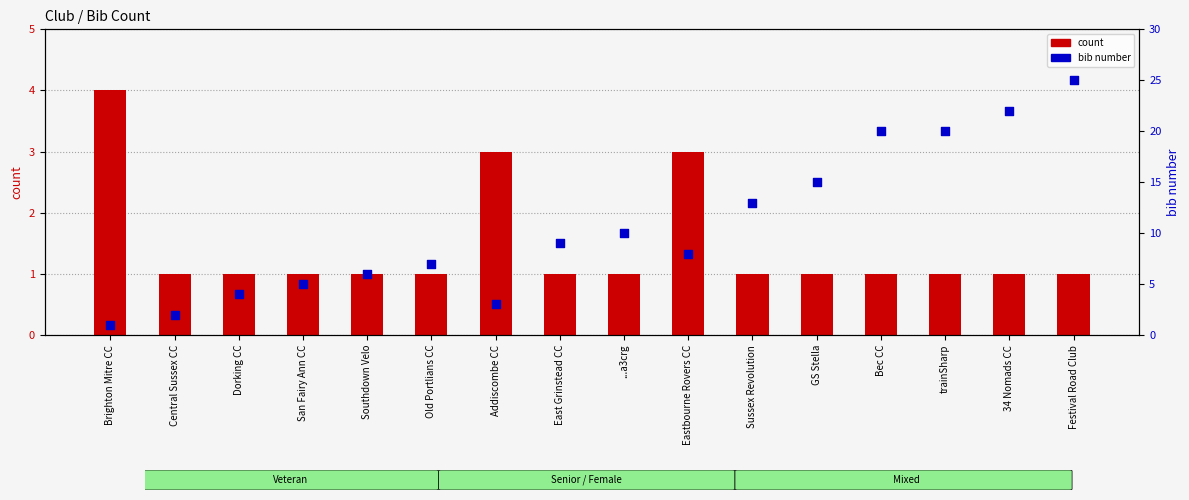

Is the value of count at GS Stella greater than the value of bib number at Bec CC?

No